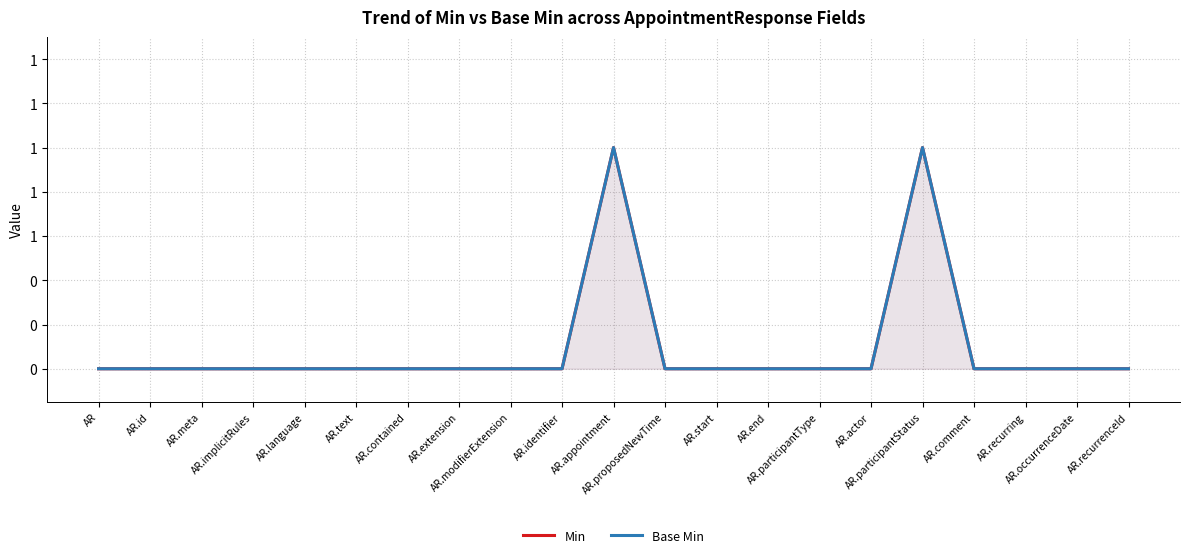

What is the difference between the maximum and second lowest values in the Base Min series?

1